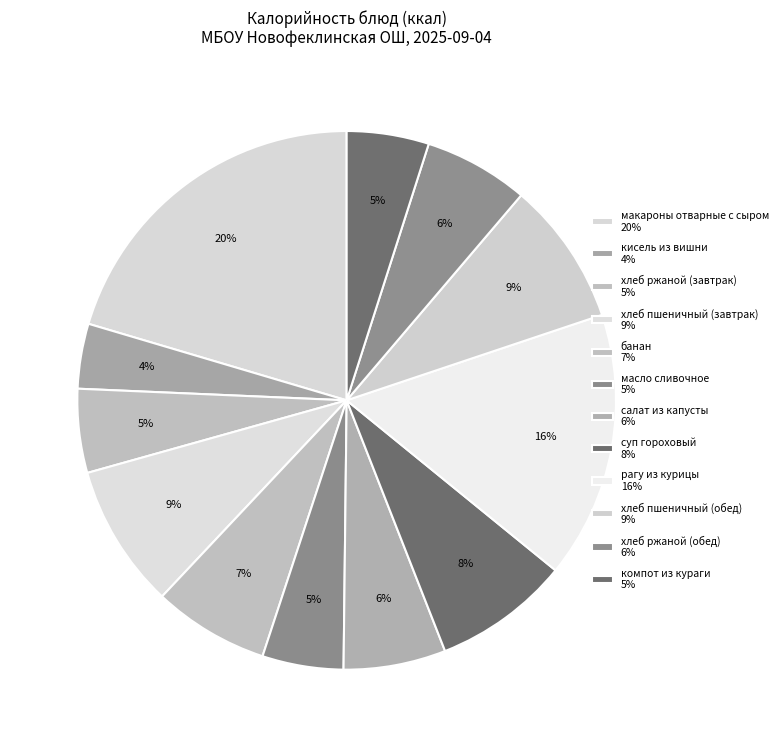

How many slices are in this pie chart?

12